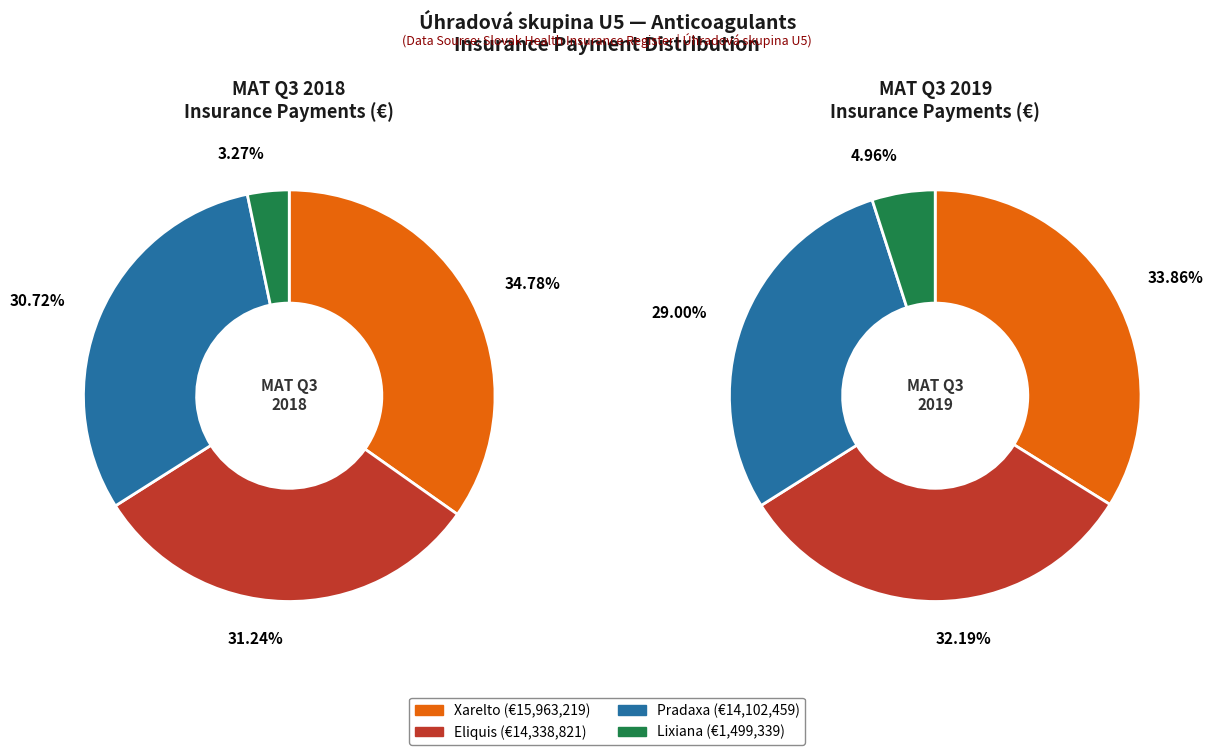

Is values_2018 the majority of the pie?

No